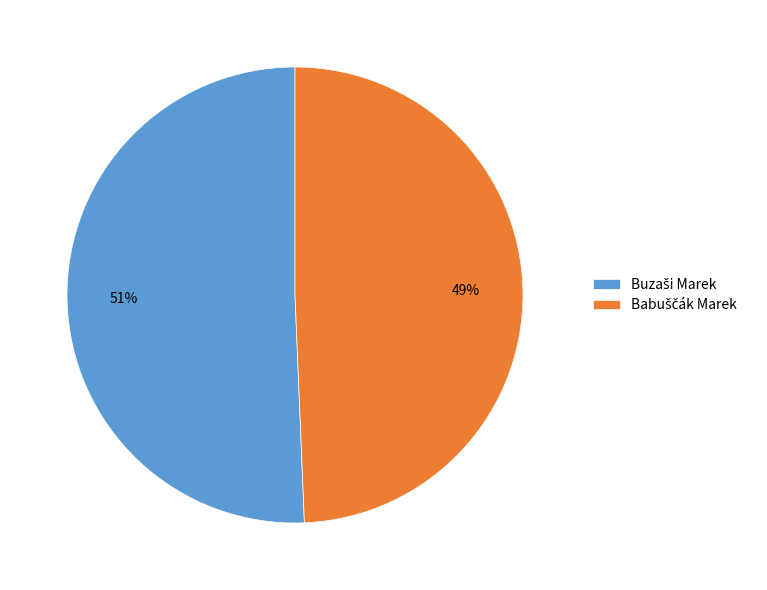

To the nearest percent, what is the average slice percentage?

50%